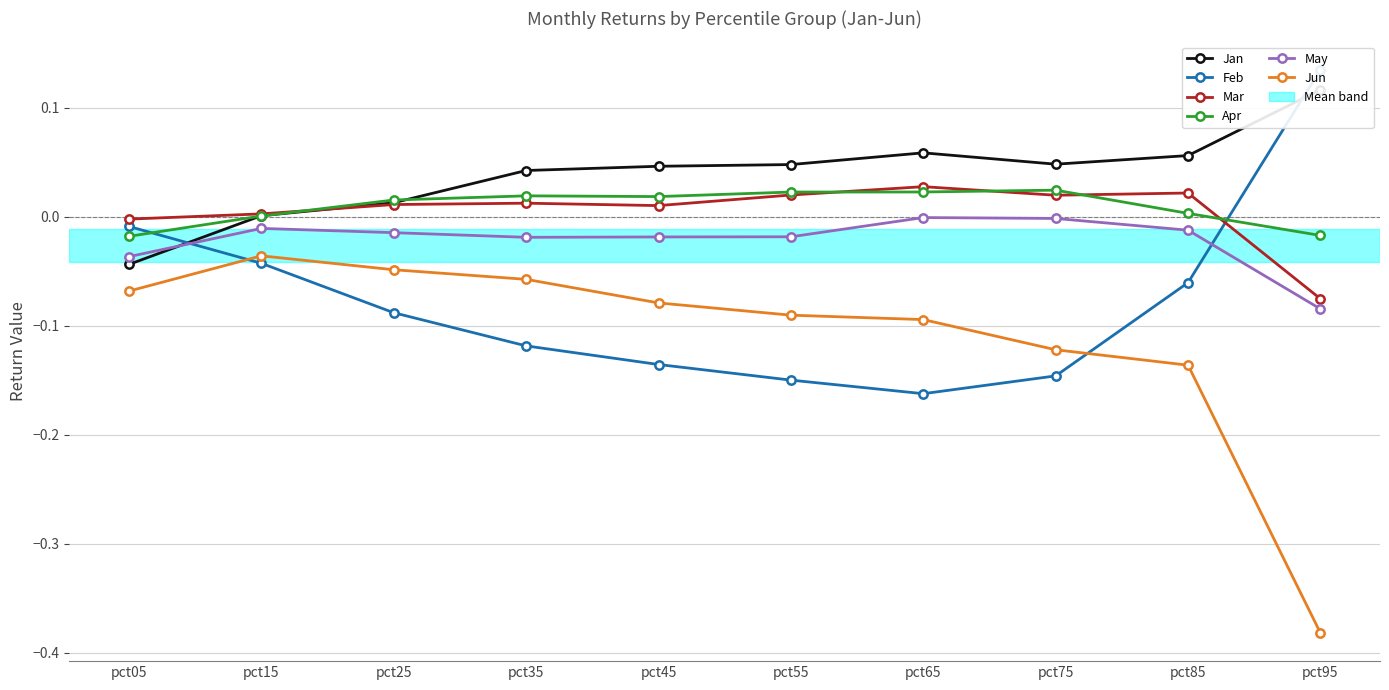

Which category has the highest value in the Mar series?

pct65